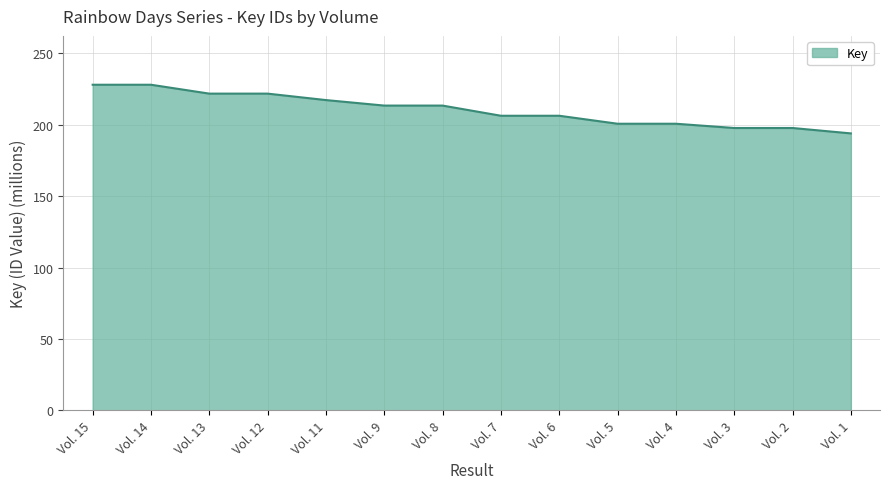

What is the difference between the values at Vol. 13 and Vol. 7?

15.5